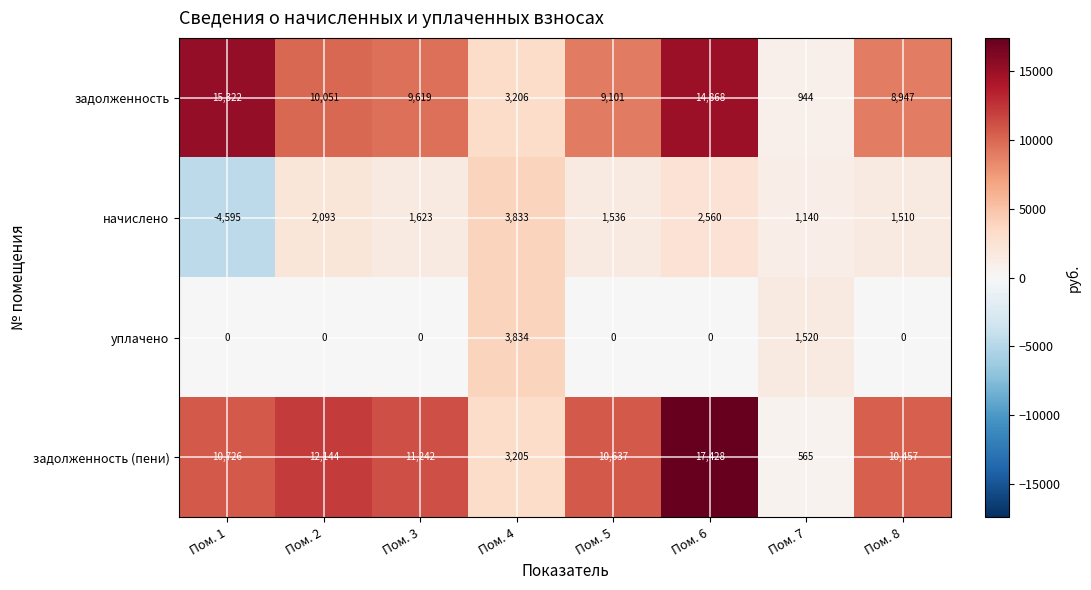

Which category has the lowest value across all series?

Пом. 1